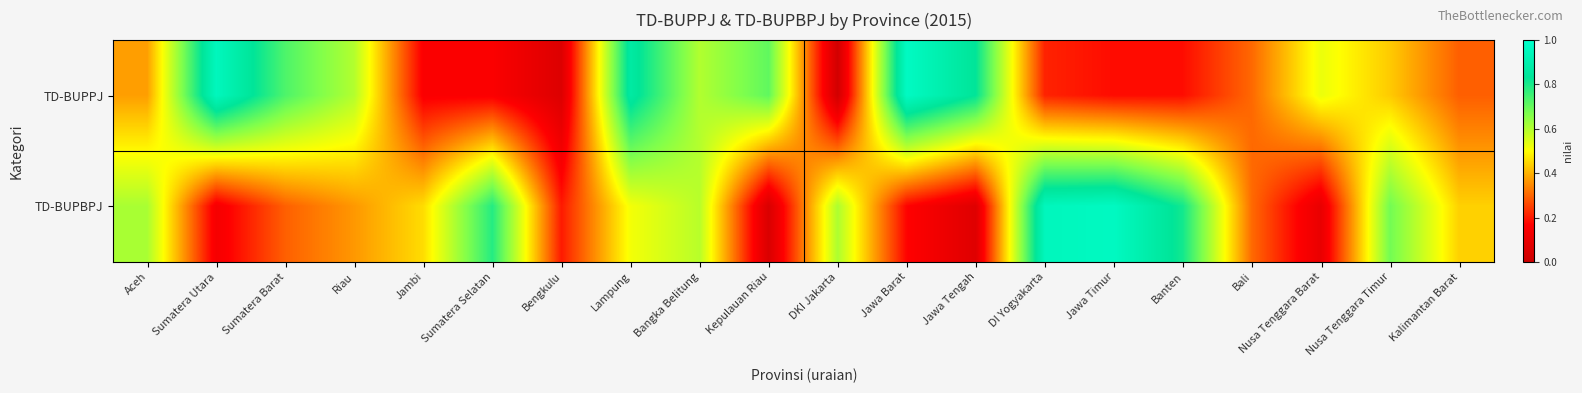

Which series has the widest spread of values?

TD-BUPPJ